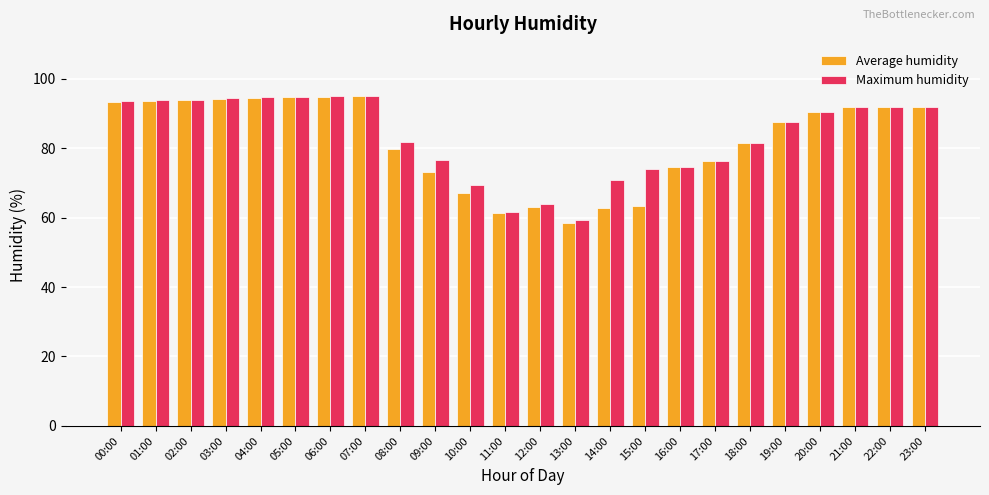

What is the lowest value of the Maximum humidity series?

59.4